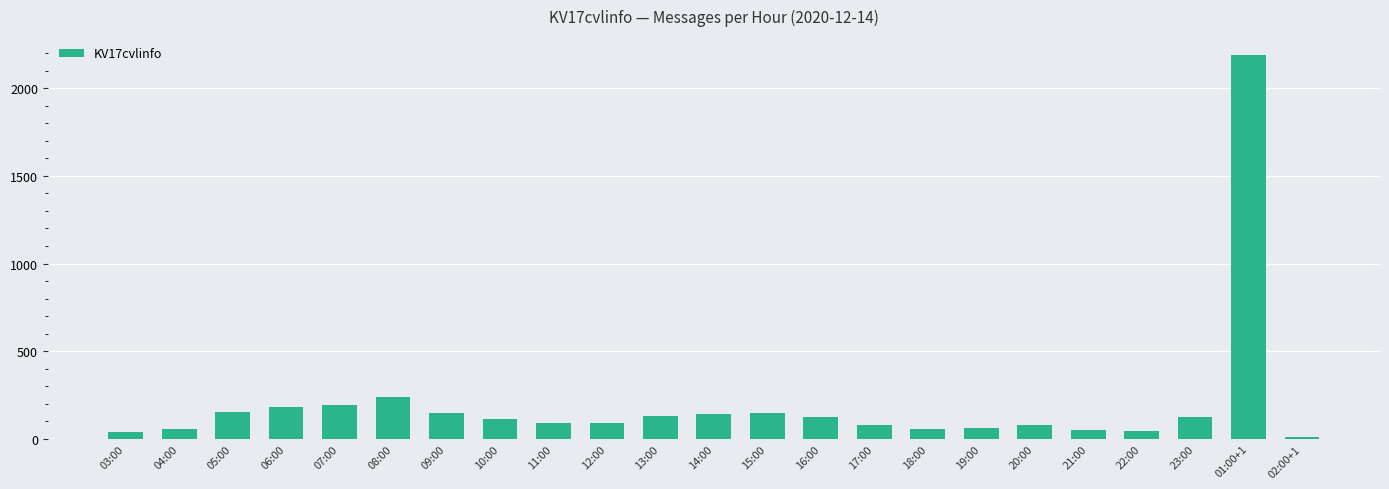

Are the bars horizontal?

No